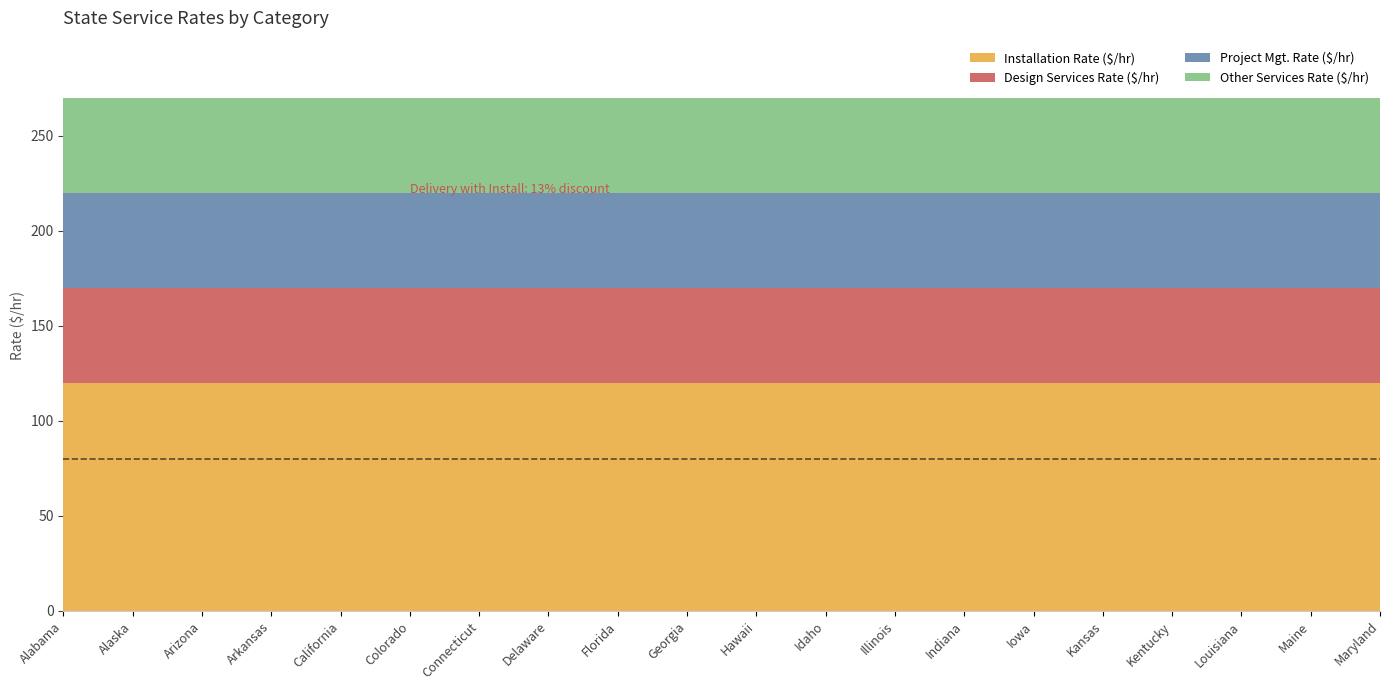

At Alabama, list the series in order from smallest to largest.

Design Services Rate ($/hr), Project Mgt. Rate ($/hr), Other Services Rate ($/hr), Installation Rate ($/hr)